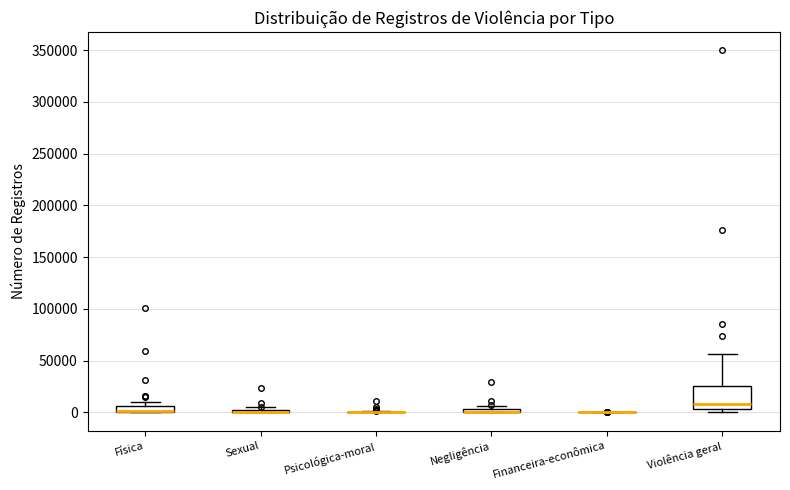

Which box is the tallest, from its lower edge to its upper edge?

Violência geral